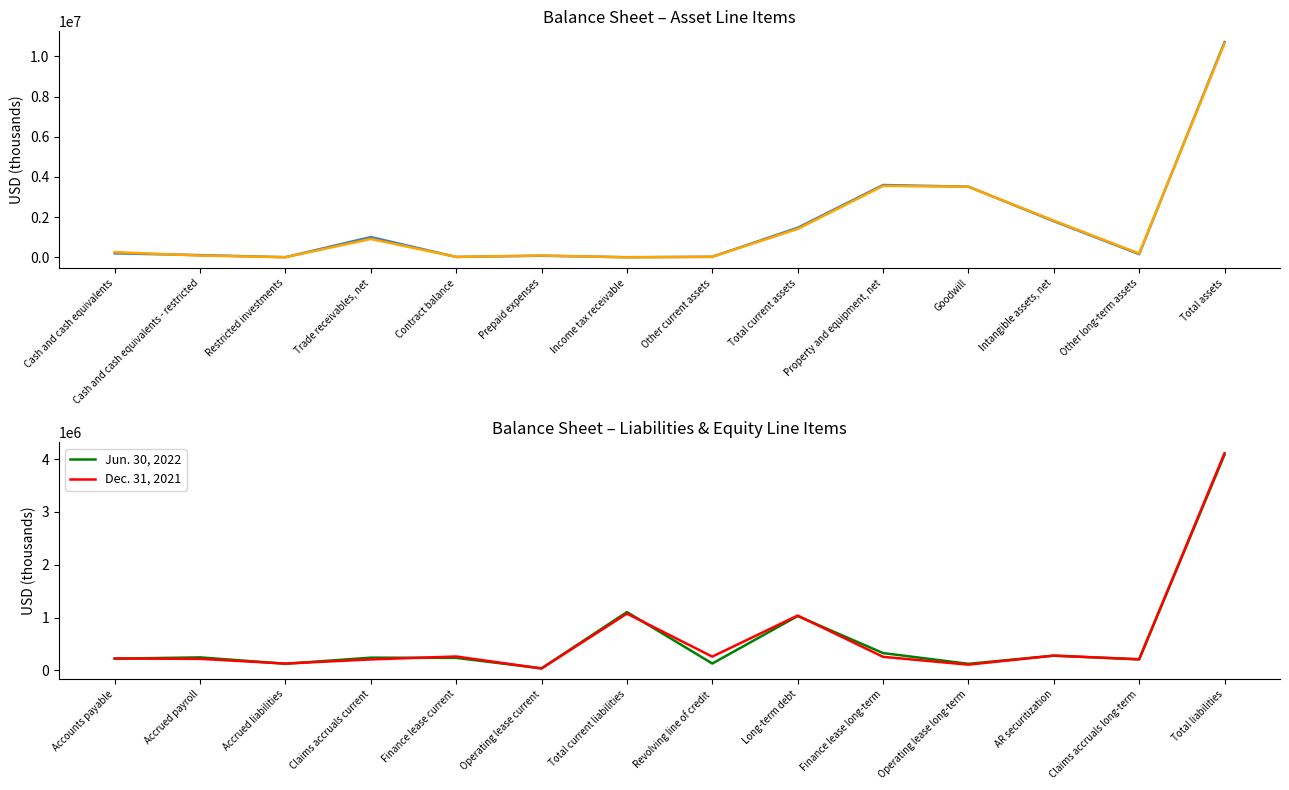

Is it true that Dec. 31, 2021 equals 59605 at Operating lease current?

False